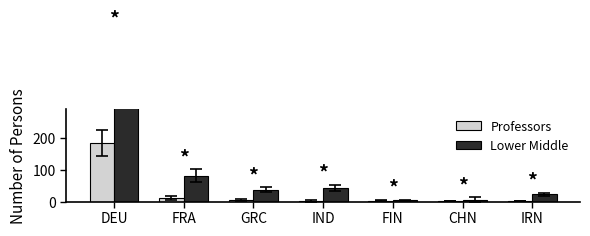

Reading left to right, list all the values displayed in this chart.

Professors: DEU=183	FRA=11	GRC=6	IND=2	FIN=3	CHN=2	IRN=1
Lower Middle: DEU=444	FRA=81	GRC=37	IND=43	FIN=4	CHN=6	IRN=23